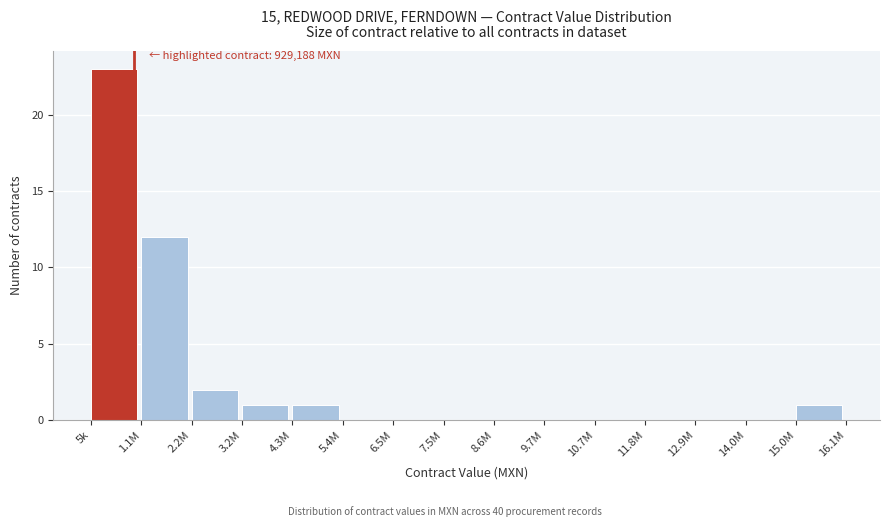

Reading left to right, list all the values displayed in this chart.

5k=23	1.1M=12	2.2M=2	3.2M=1	4.3M=1	5.4M=0	6.5M=0	7.5M=0	8.6M=0	9.7M=0	10.7M=0	11.8M=0	12.9M=0	14.0M=0	15.0M=1